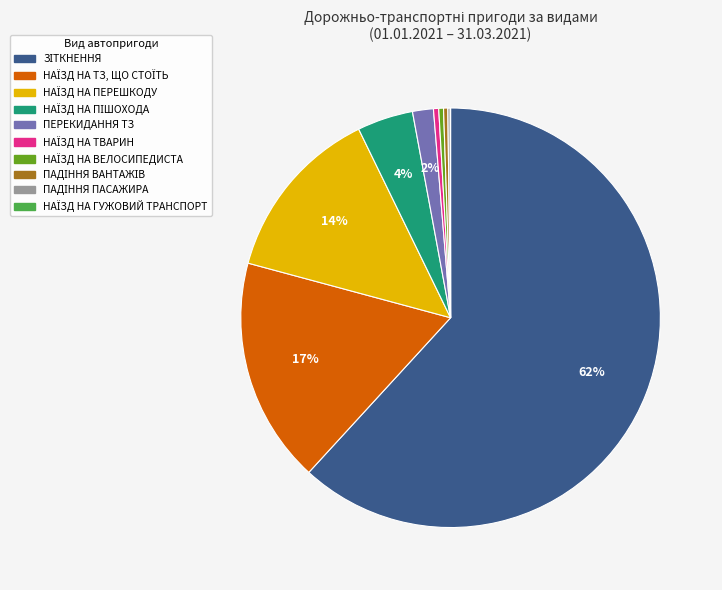

To the nearest percent, what is the average slice percentage?

10%